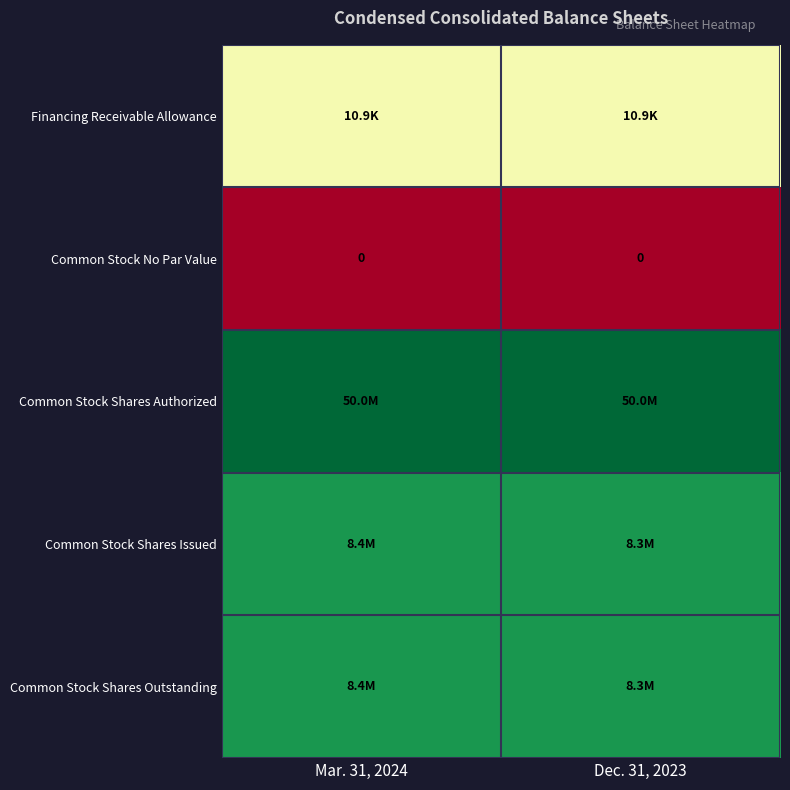

True or false: Common Stock Shares Outstanding has a value of 9.6 at Dec. 31, 2023.

False